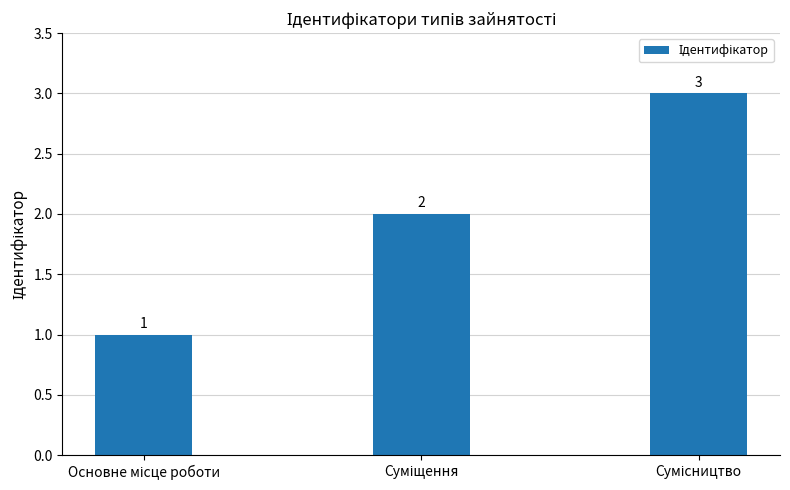

What is the value of the 3rd bar from the left?

3